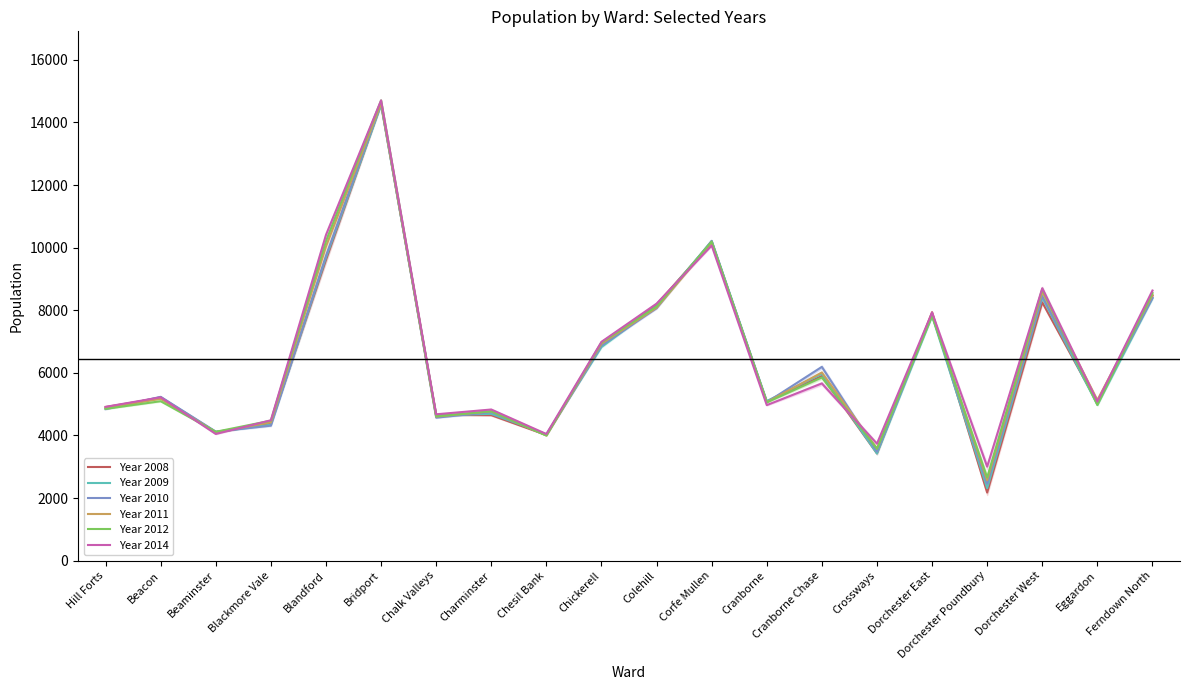

List the labels in order of Year 2012 value, smallest first.

Dorchester Poundbury, Crossways, Chesil Bank, Beaminster, Blackmore Vale, Chalk Valleys, Charminster, Hill Forts, Eggardon, Cranborne, Beacon, Cranborne Chase, Chickerell, Dorchester East, Colehill, Ferndown North, Dorchester West, Corfe Mullen, Blandford, Bridport